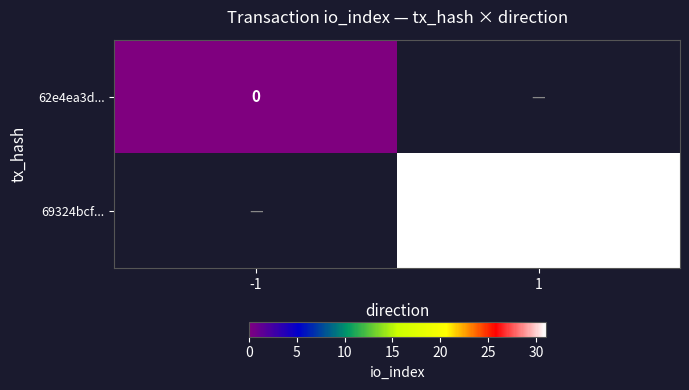

Is the value of 69324bcf... at 1 greater than the value of 62e4ea3d... at -1?

Yes